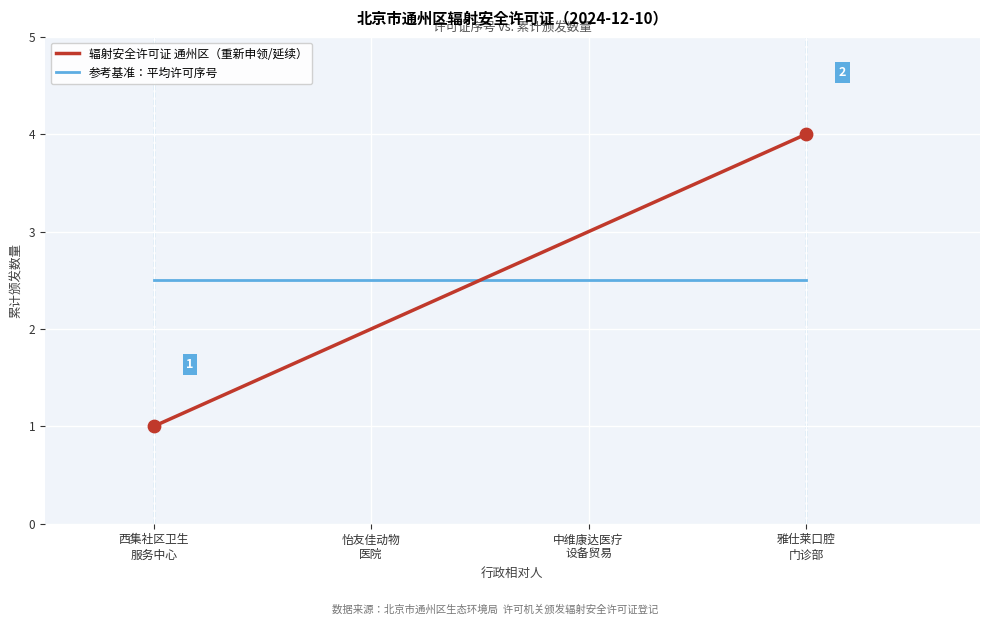

Which series has the largest range (max minus min)?

辐射安全许可证 通州区（重新申领/延续）